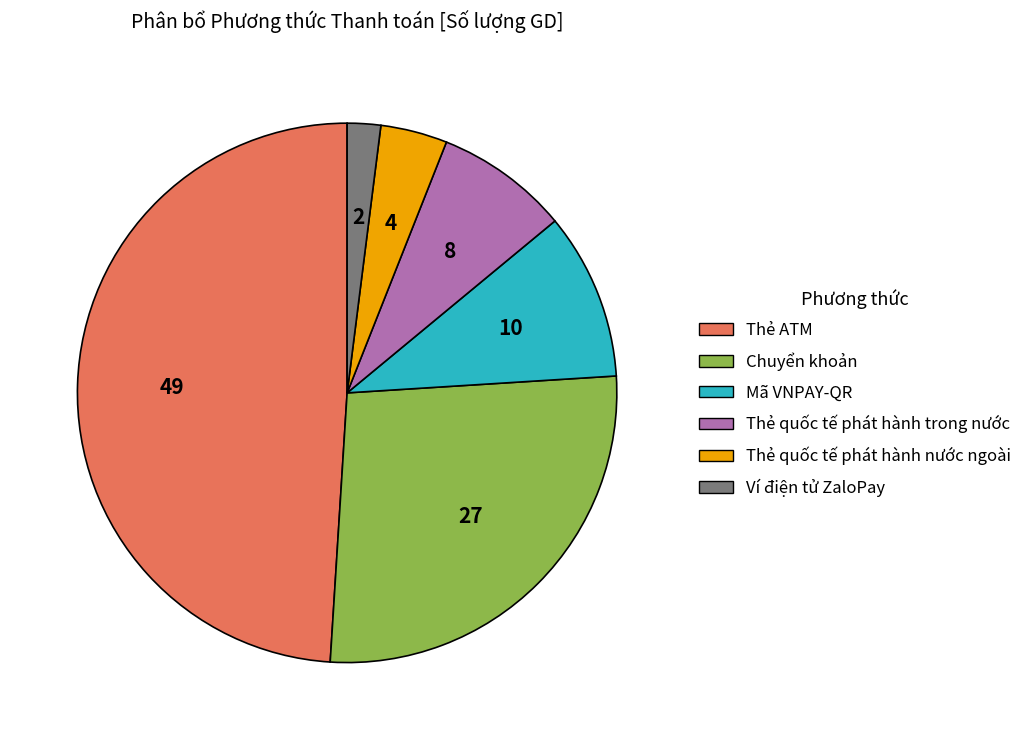

Combined, do Chuyển khoản and Thẻ quốc tế phát hành trong nước account for over 50%?

No